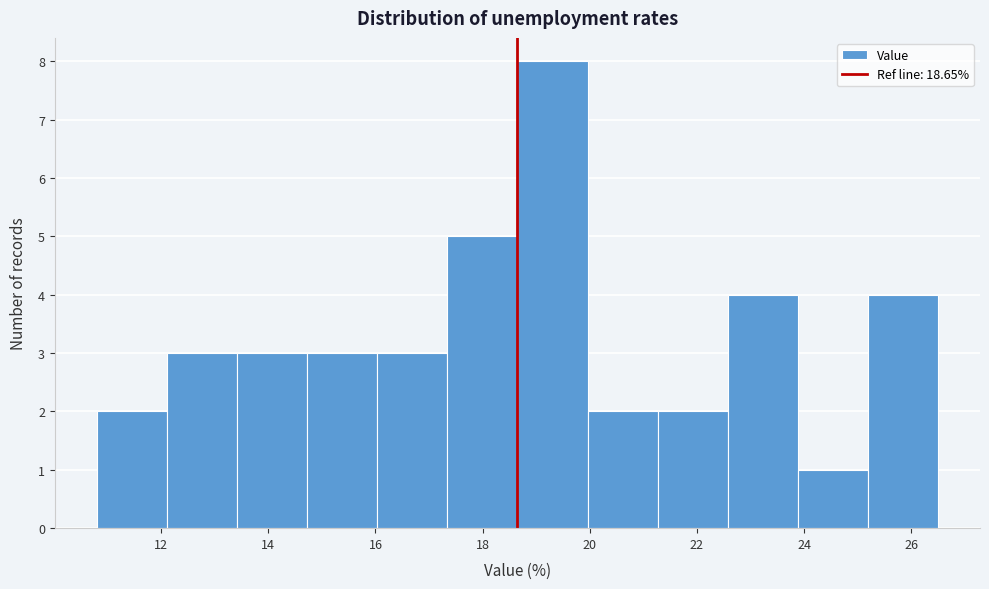

Reading left to right, transcribe this chart: for each bar, give the range it covers on the x-axis and its height. Neither the bar edges nor the heights are printed on the chart, so give them approximately, as read against the axes.

10.8 to 12.2: 2
12.2 to 13.4: 3
13.4 to 14.8: 3
14.8 to 16.0: 3
16.0 to 17.4: 3
17.4 to 18.6: 5
18.6 to 20.0: 8
20.0 to 21.2: 2
21.2 to 22.6: 2
22.6 to 23.8: 4
23.8 to 25.2: 1
25.2 to 26.6: 4